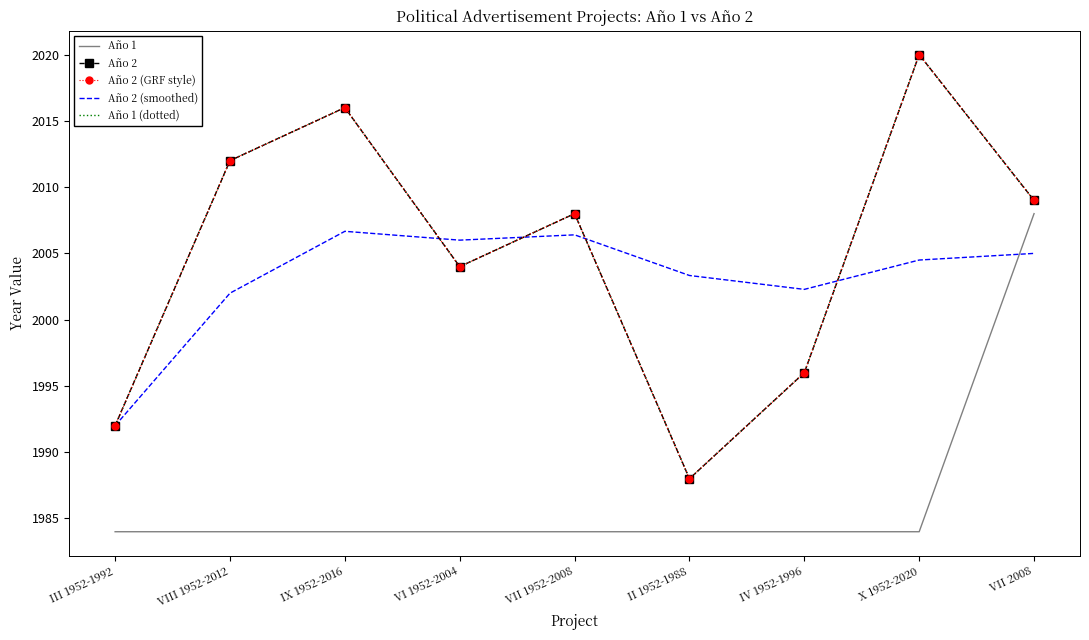

Between IX 1952-2016 and III 1952-1992, which is larger?

IX 1952-2016